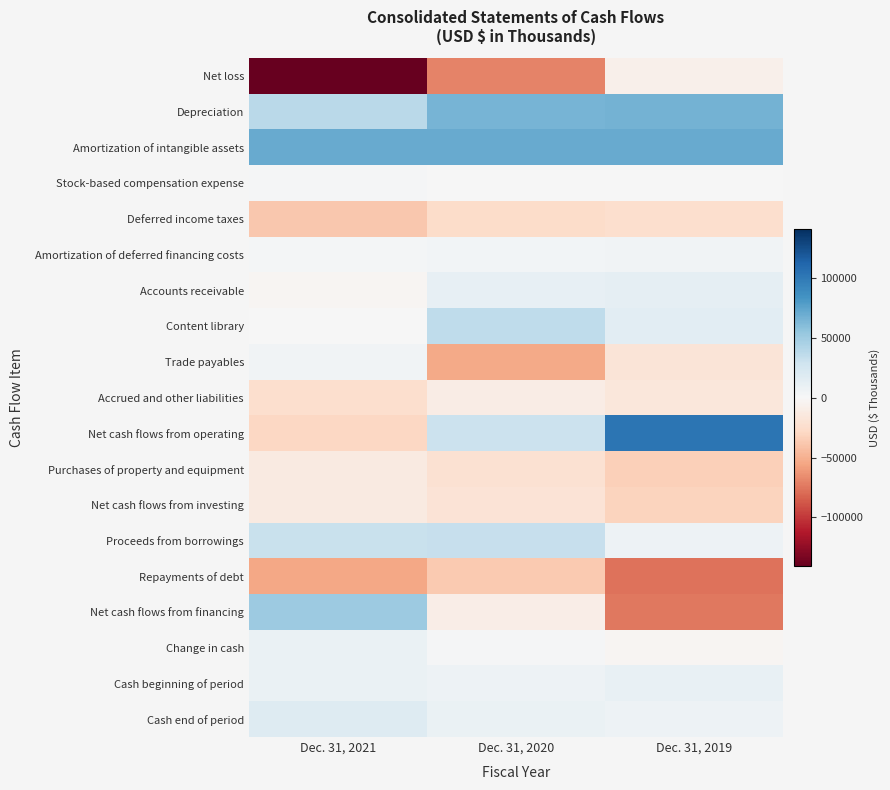

Reading left to right, list all the values displayed in this chart.

Net loss: Dec. 31, 2021=-140756	Dec. 31, 2020=-69503	Dec. 31, 2019=-7567
Depreciation: Dec. 31, 2021=37701	Dec. 31, 2020=65537	Dec. 31, 2019=66534
Amortization of intangible assets: Dec. 31, 2021=71429	Dec. 31, 2020=71428	Dec. 31, 2019=71428
Stock-based compensation expense: Dec. 31, 2021=1994	Dec. 31, 2020=1	Dec. 31, 2019=156
Deferred income taxes: Dec. 31, 2021=-37494	Dec. 31, 2020=-25424	Dec. 31, 2019=-23118
Amortization of deferred financing costs: Dec. 31, 2021=2815	Dec. 31, 2020=3574	Dec. 31, 2019=5371
Accounts receivable: Dec. 31, 2021=-2225	Dec. 31, 2020=11133	Dec. 31, 2019=12534
Content library: Dec. 31, 2021=873	Dec. 31, 2020=35829	Dec. 31, 2019=14963
Trade payables: Dec. 31, 2021=4984	Dec. 31, 2020=-53790	Dec. 31, 2019=-18507
Accrued and other liabilities: Dec. 31, 2021=-23537	Dec. 31, 2020=-10612	Dec. 31, 2019=-16166
Net cash flows from operating: Dec. 31, 2021=-29240	Dec. 31, 2020=29693	Dec. 31, 2019=102797
Purchases of property and equipment: Dec. 31, 2021=-13017	Dec. 31, 2020=-21053	Dec. 31, 2019=-33005
Net cash flows from investing: Dec. 31, 2021=-12190	Dec. 31, 2020=-19042	Dec. 31, 2019=-31765
Proceeds from borrowings: Dec. 31, 2021=31655	Dec. 31, 2020=32550	Dec. 31, 2019=7500
Repayments of debt: Dec. 31, 2021=-54589	Dec. 31, 2020=-37188	Dec. 31, 2019=-76563
Net cash flows from financing: Dec. 31, 2021=50981	Dec. 31, 2020=-9102	Dec. 31, 2019=-74100
Change in cash: Dec. 31, 2021=9551	Dec. 31, 2020=1549	Dec. 31, 2019=-3068
Cash beginning of period: Dec. 31, 2021=8927	Dec. 31, 2020=7378	Dec. 31, 2019=10446
Cash end of period: Dec. 31, 2021=18478	Dec. 31, 2020=8927	Dec. 31, 2019=7378